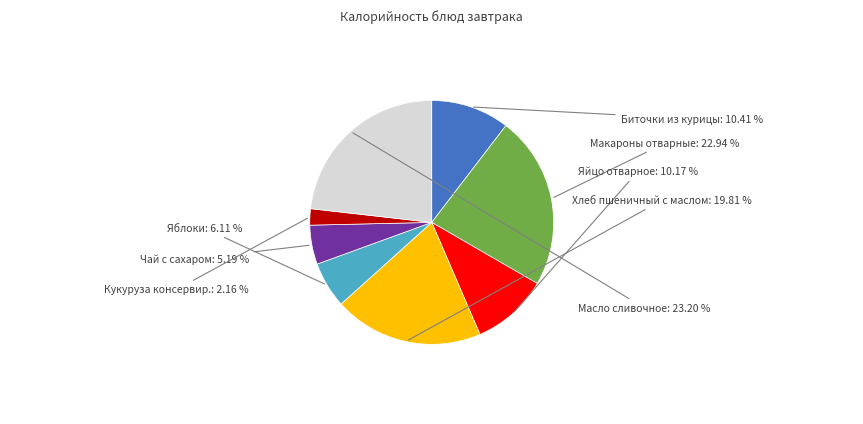

What percentage is the Хлеб пшеничный с маслом slice, to the nearest percent?

20%